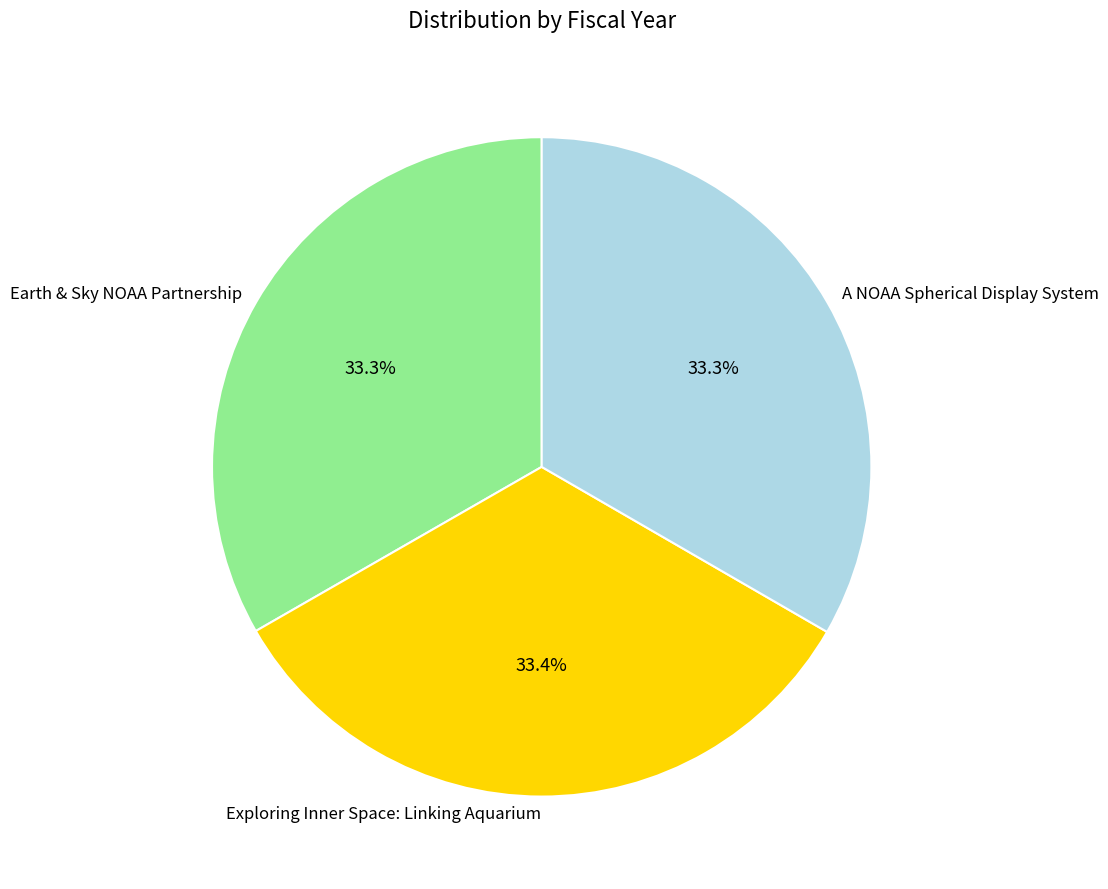

How much of the chart is everything except A NOAA Spherical Display System?

66.7%